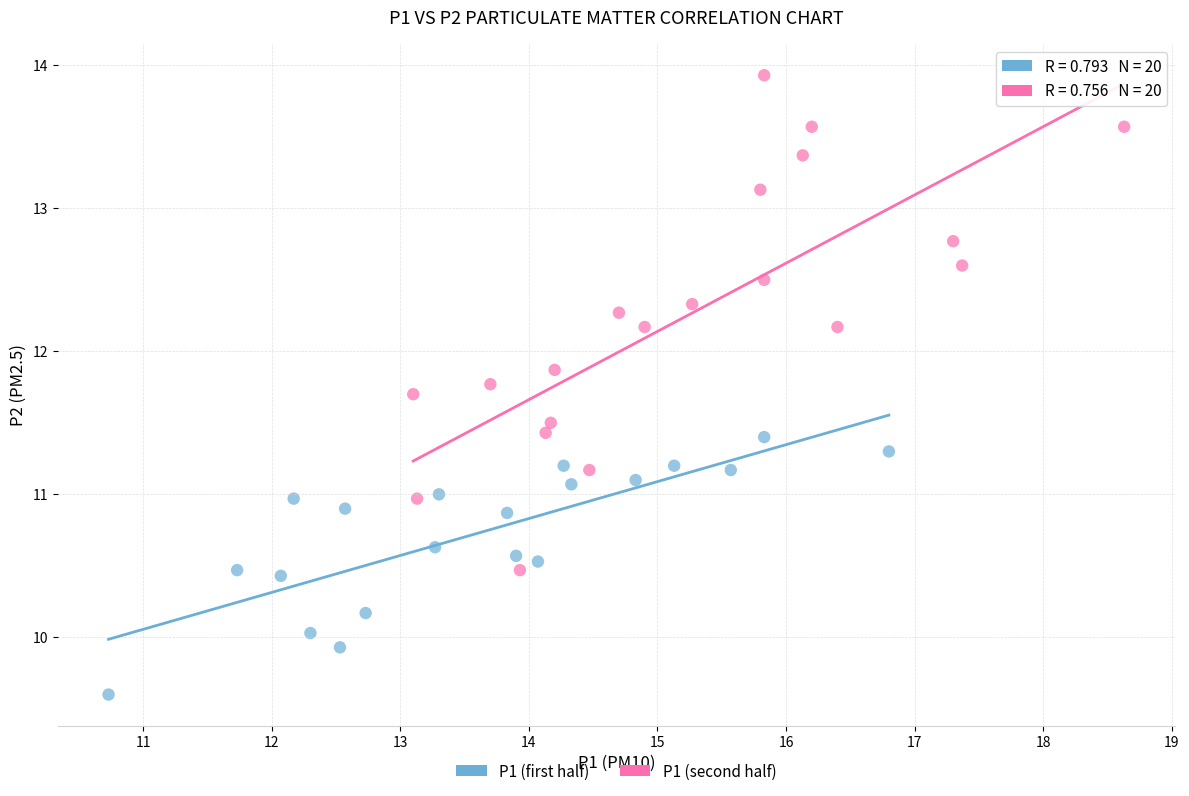

Which series reaches the minimum Y coordinate?

P1 (first half)